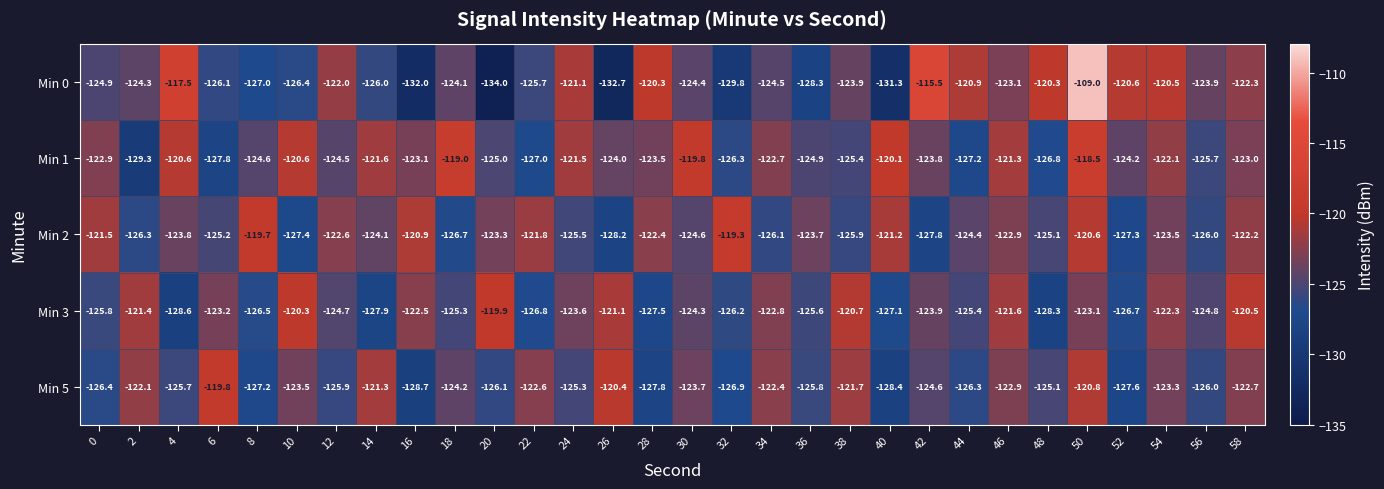

List the series in order of their peak value, lowest first.

Min 3, Min 5, Min 2, Min 1, Min 0